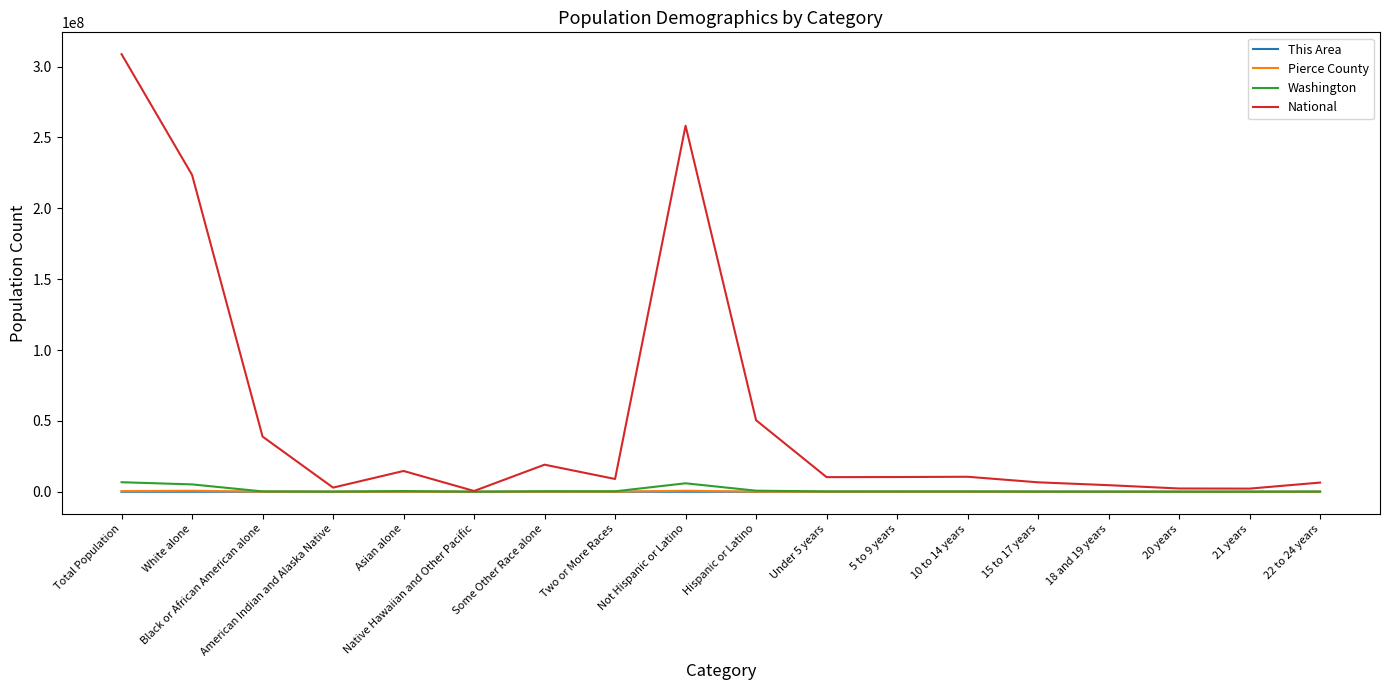

Which series changed the most between Hispanic or Latino and 15 to 17 years?

National